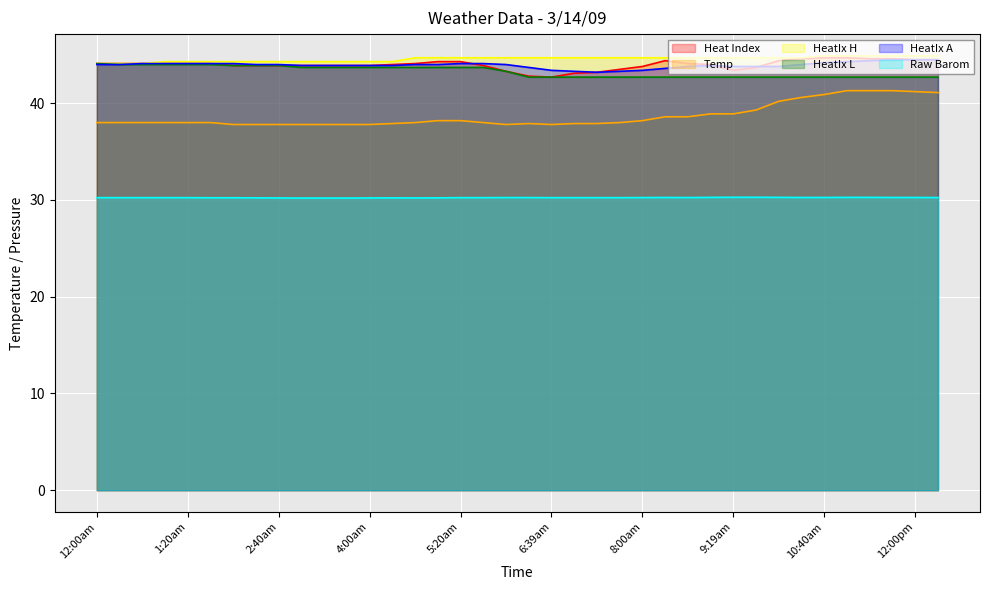

Which label corresponds to the largest value in the chart?

10:40am